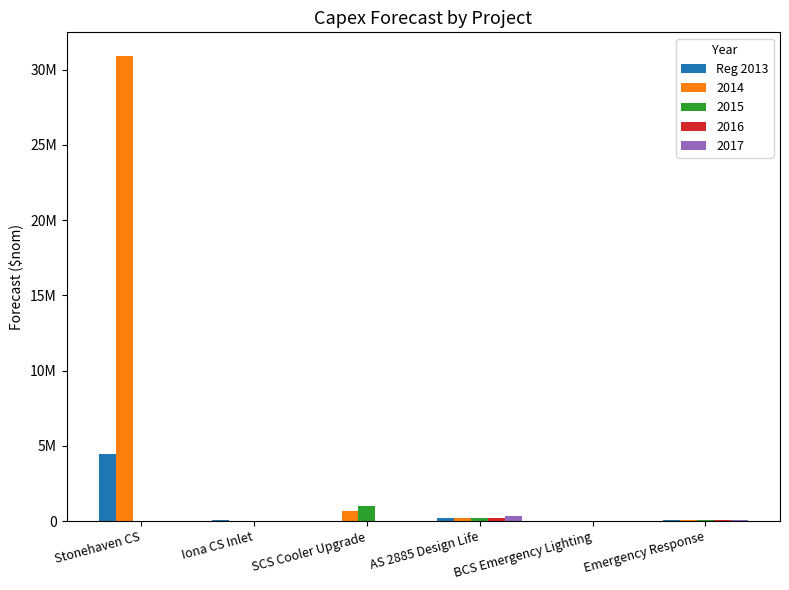

Are the bars horizontal?

No